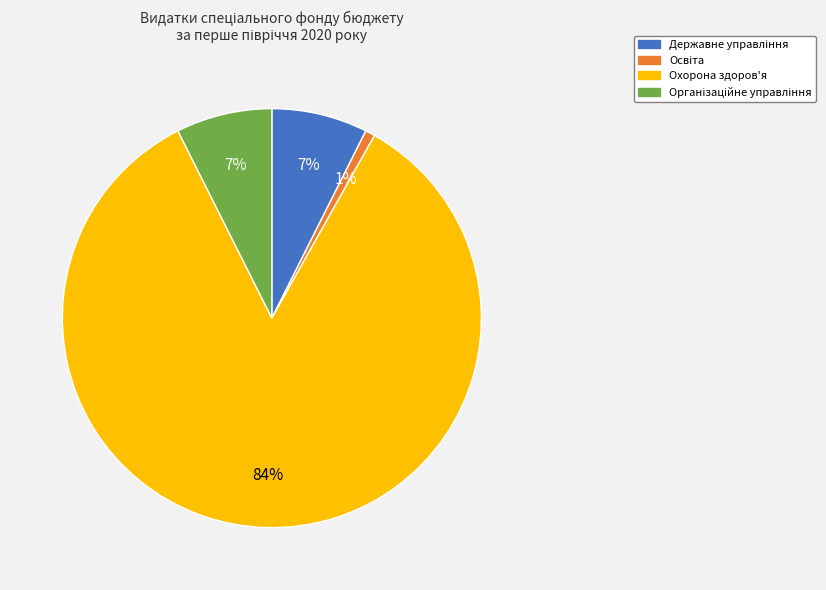

Is it true that Охорона здоров'я is 84% of the pie?

True